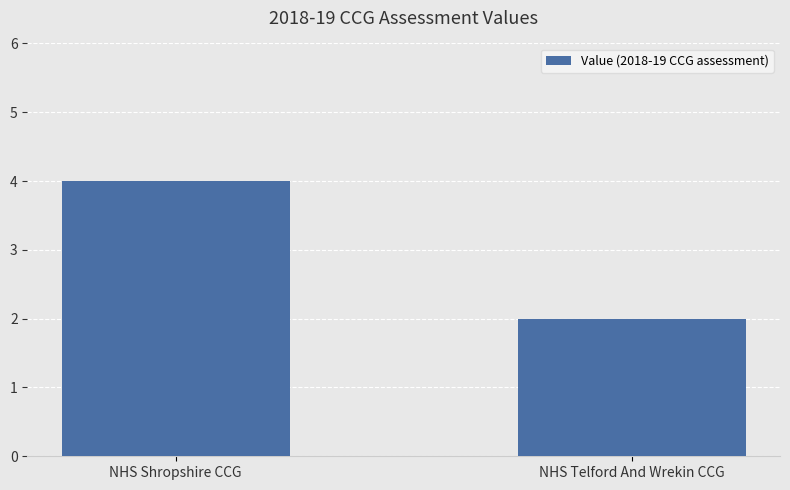

Reading right to left, transcribe all the data shown in this chart.

2	4